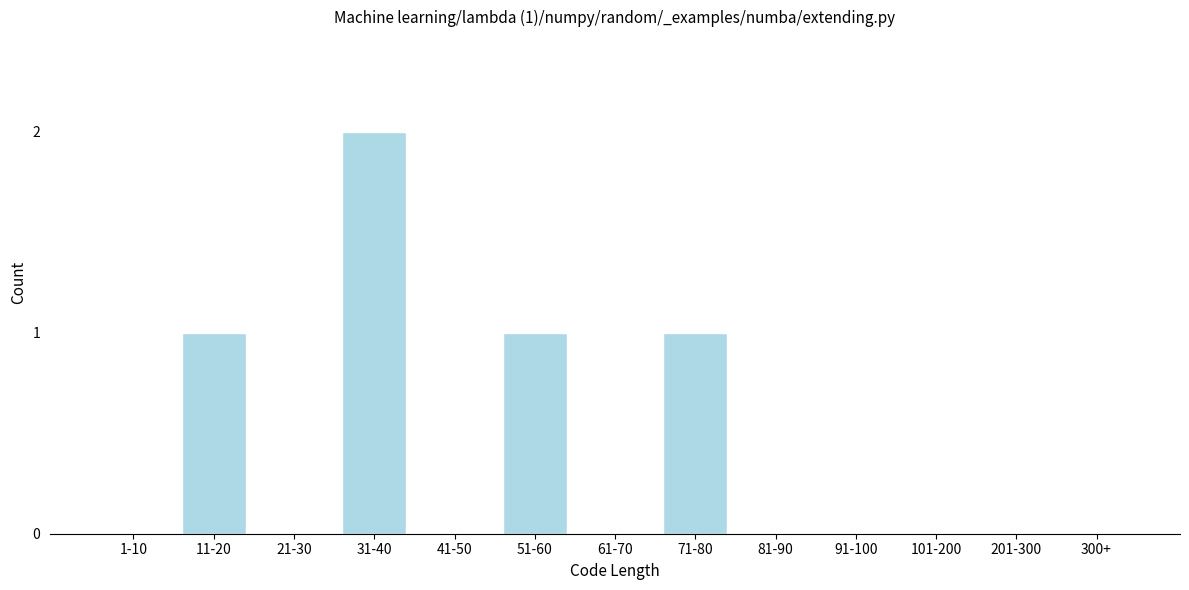

Reading right to left, extract all data points from this chart.

300+=0	201-300=0	101-200=0	91-100=0	81-90=0	71-80=1	61-70=0	51-60=1	41-50=0	31-40=2	21-30=0	11-20=1	1-10=0